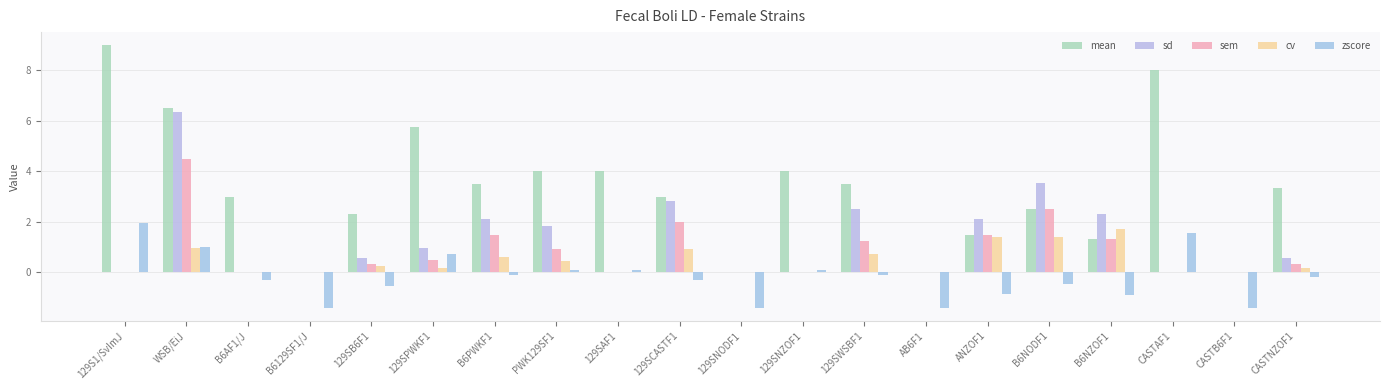

What is the approximate value of zscore at 129SWSBF1?

-0.1